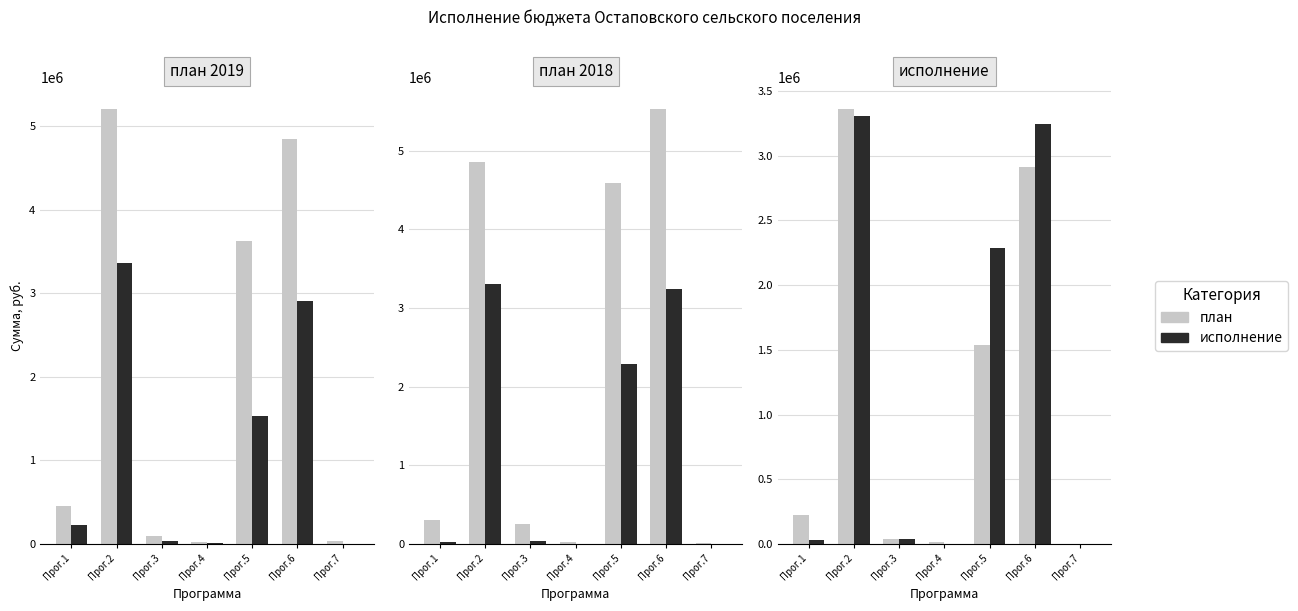

How many data points in план / 2018 are less than 300000?

3